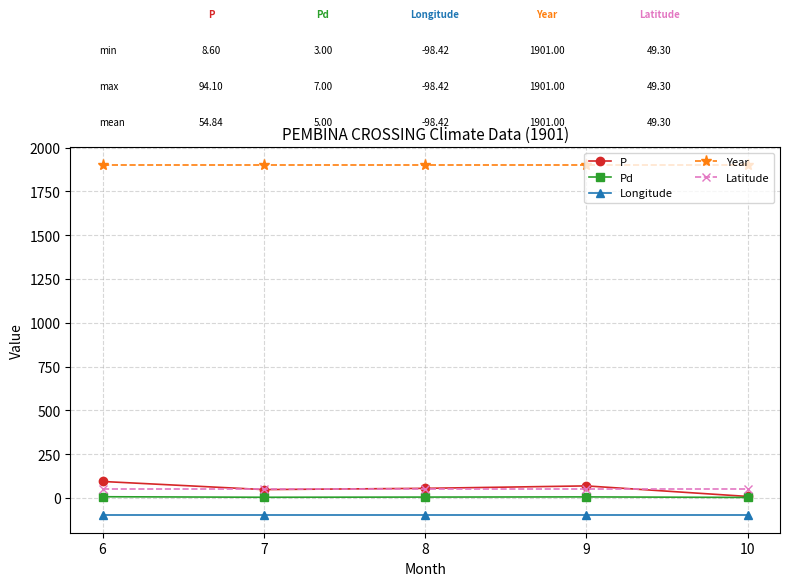

At 9, list the series in order from smallest to largest.

Longitude, Pd, Latitude, P, Year